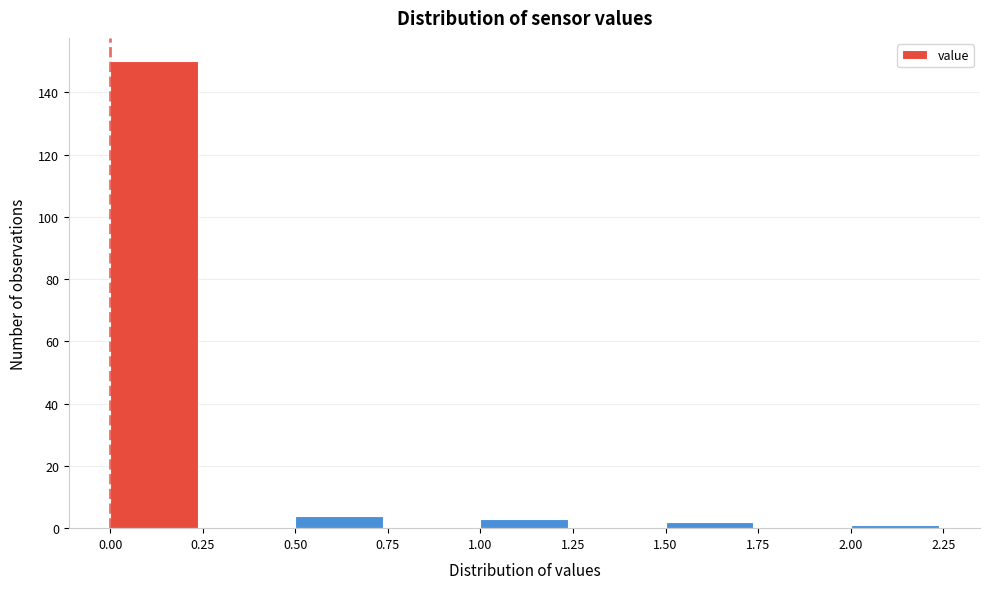

Over which range of the x-axis is the bar tallest?

0.00 to 0.25